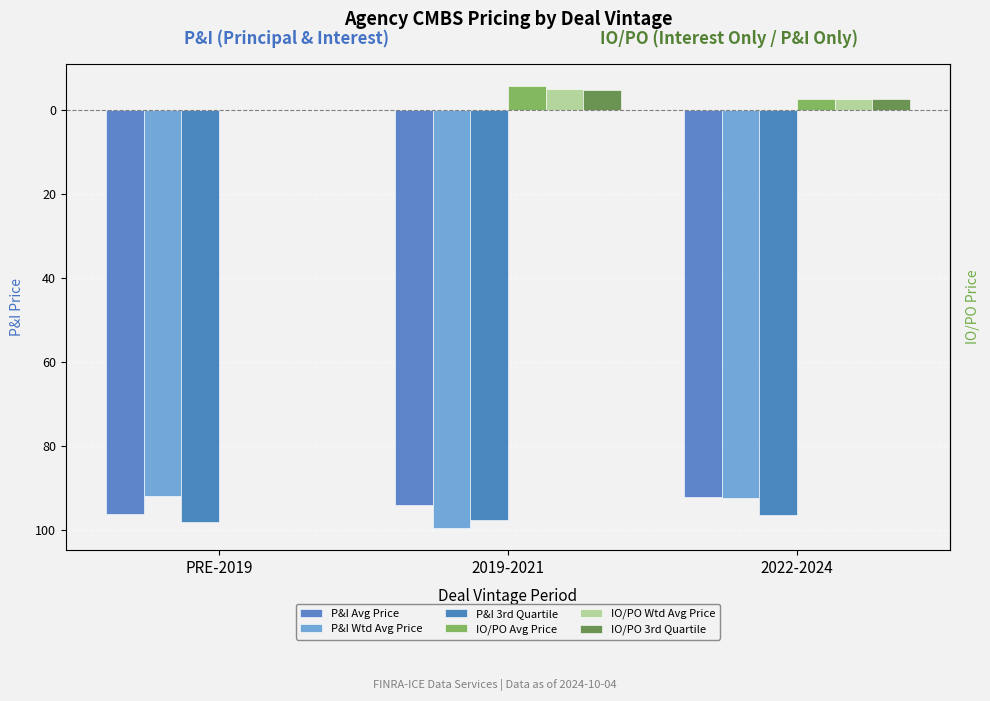

What is the difference between the highest and lowest values at 2022-2024?

99.2